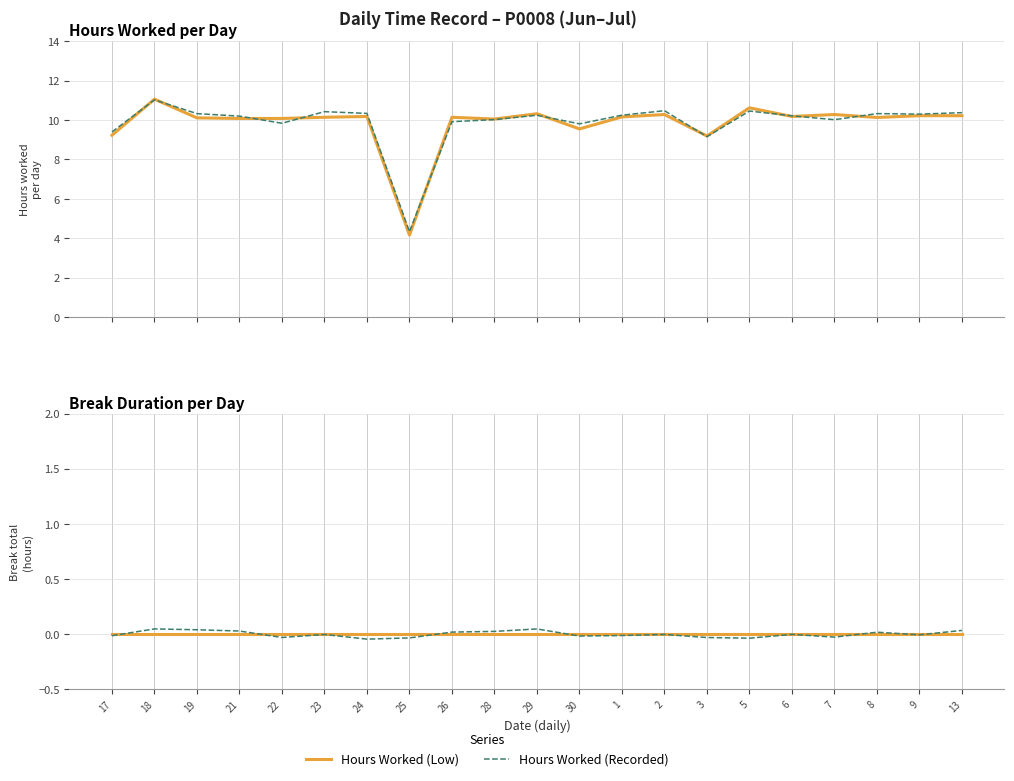

At how many categories does at least one series exceed 6?

20